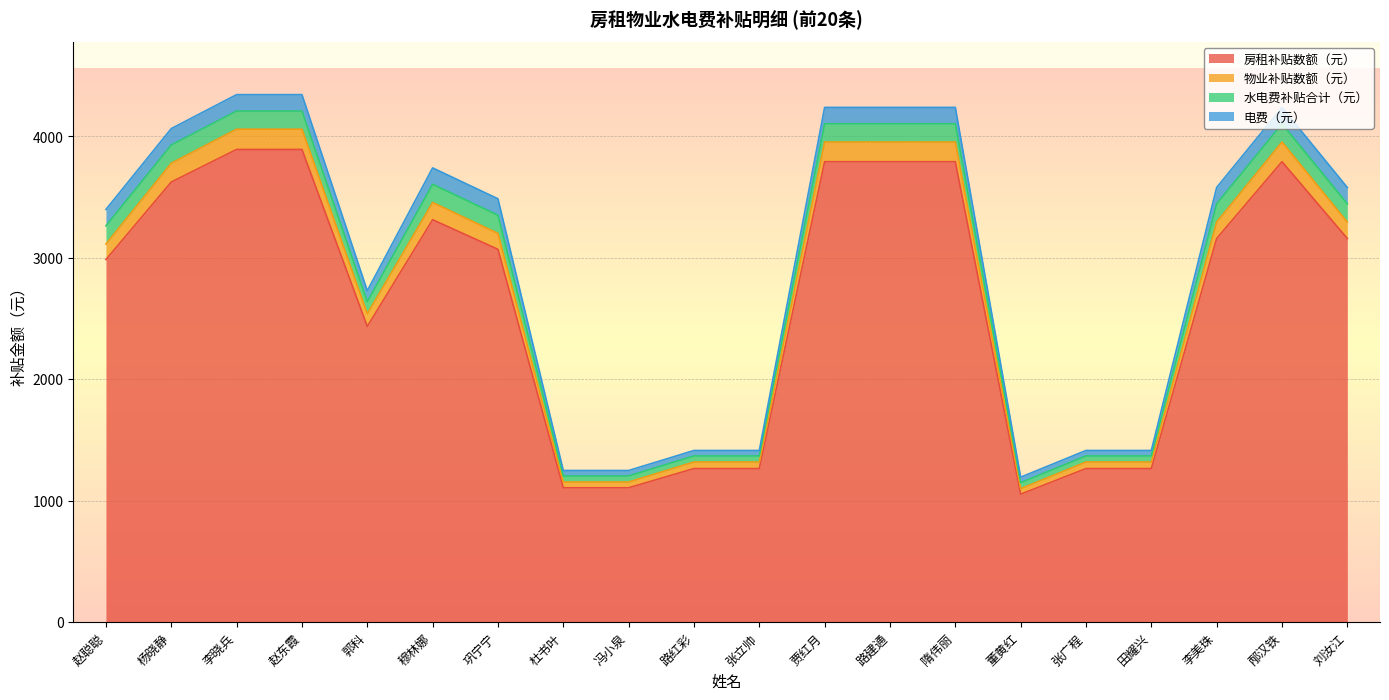

Which label corresponds to the smallest value in the chart?

董黄红